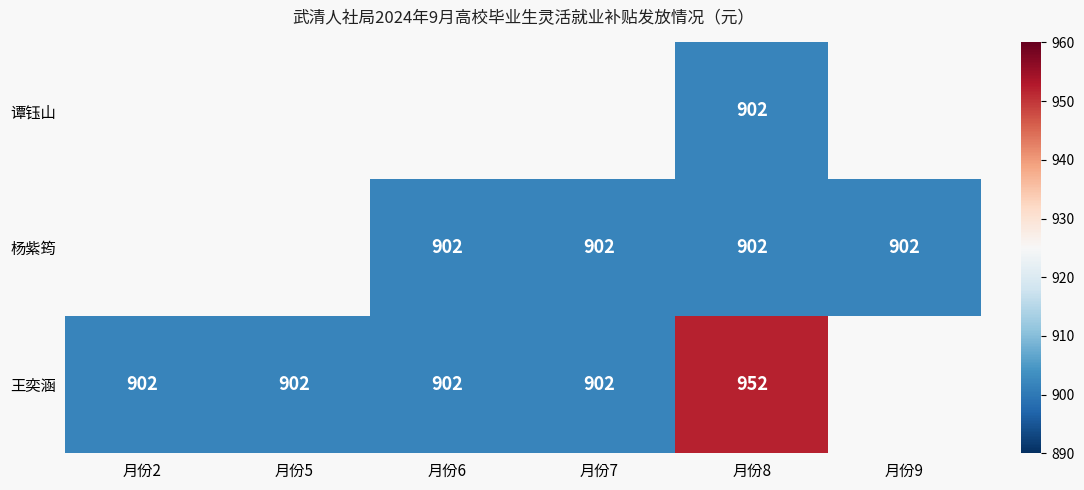

What is the total value across all series at 月份8?

2756